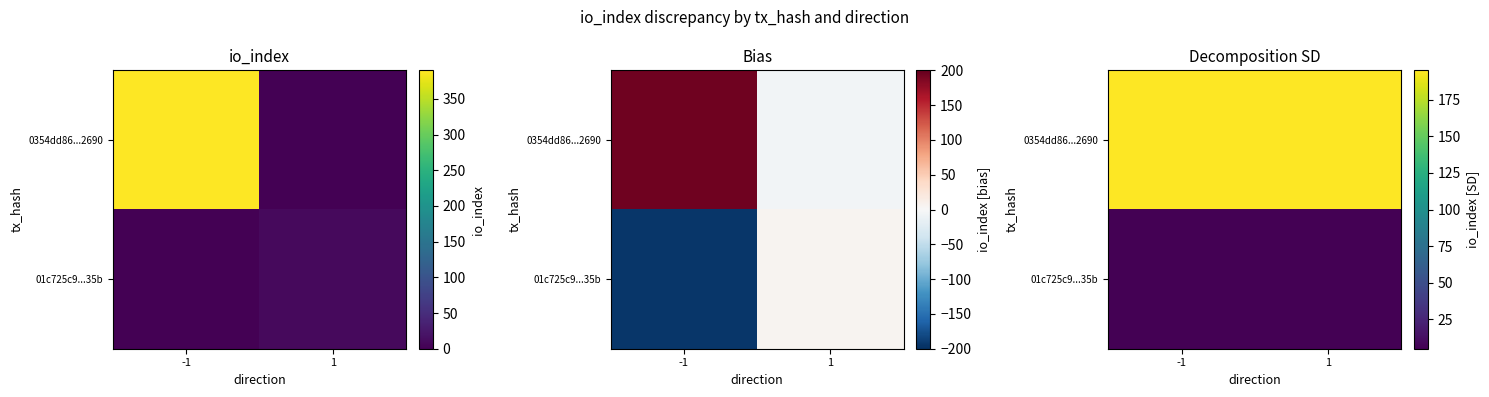

The value of 01c725c9...35b at 1 is 8. True or false?

False